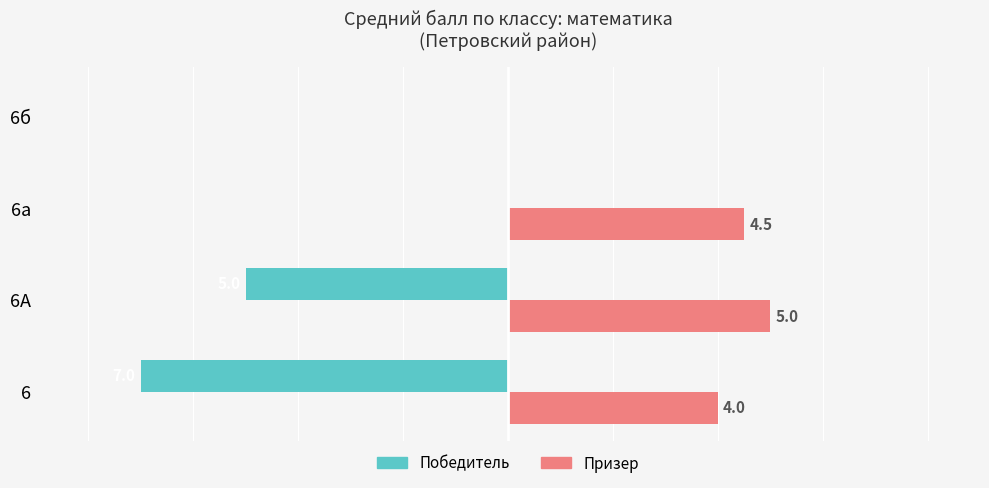

Which series has the largest total across all categories?

Призер